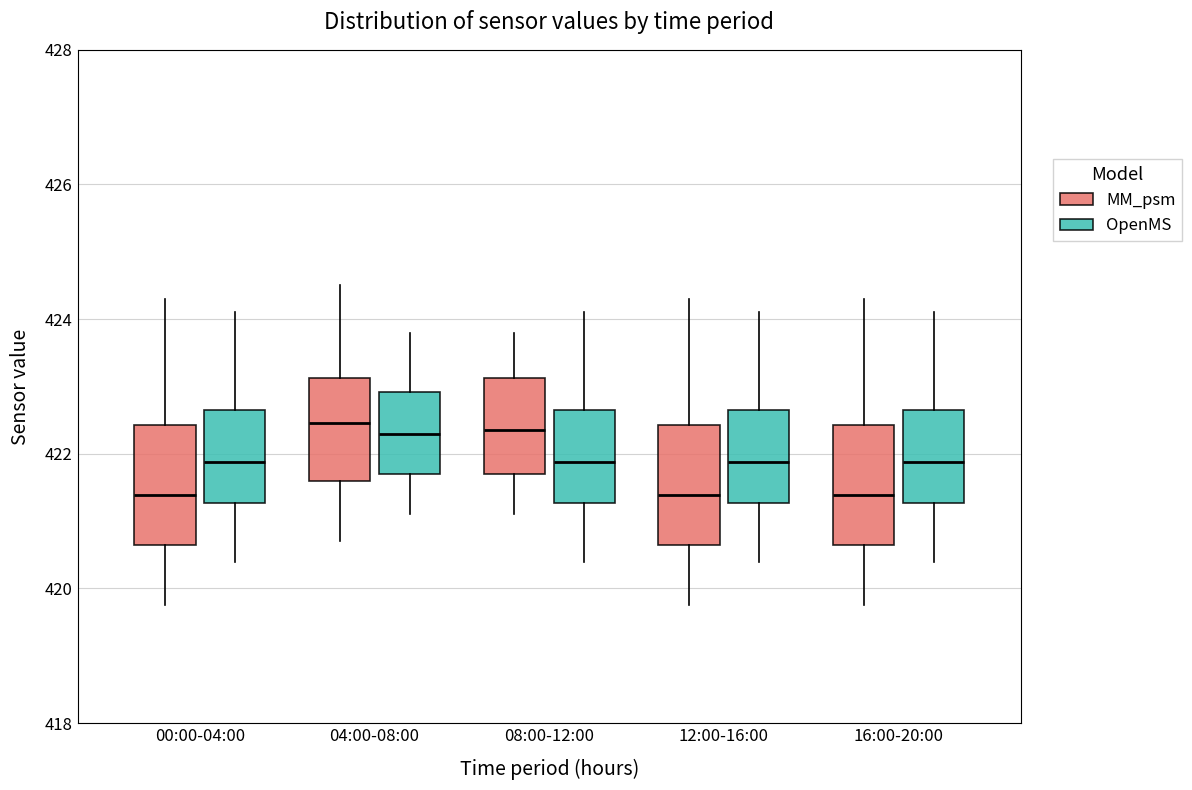

Where is the lower edge of the box for 16:00-20:00 (MM_psm) on the y-axis? The values are not printed on the chart, so give them approximately, as read against the axis.

420.6